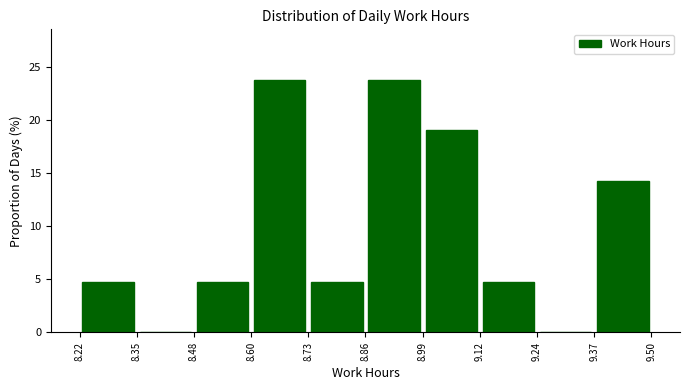

Reading left to right, list every bar in this chart as the range it spans on the x-axis followed by its height. The values are not printed on the chart, so give them approximately, as read against the axis.

8.22 to 8.35: 5.0
8.35 to 8.48: 0
8.48 to 8.60: 5.0
8.60 to 8.73: 24.0
8.73 to 8.86: 5.0
8.86 to 8.99: 24.0
8.99 to 9.12: 19.0
9.12 to 9.24: 5.0
9.24 to 9.37: 0
9.37 to 9.50: 14.5